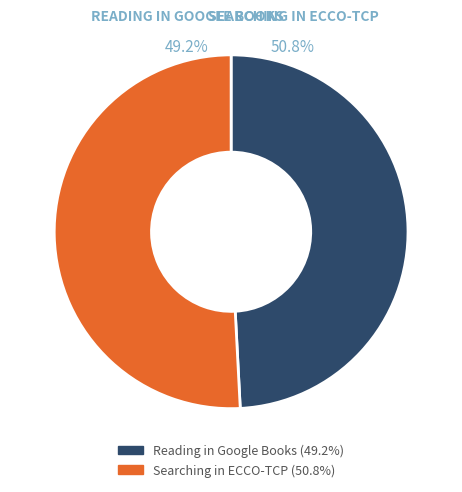

Combined, what portion of the pie is Reading in Google Books and Searching in ECCO-TCP?

100.0%